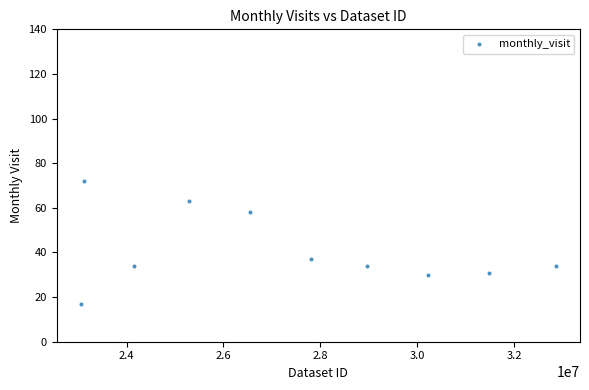

What is the average Y value?

41